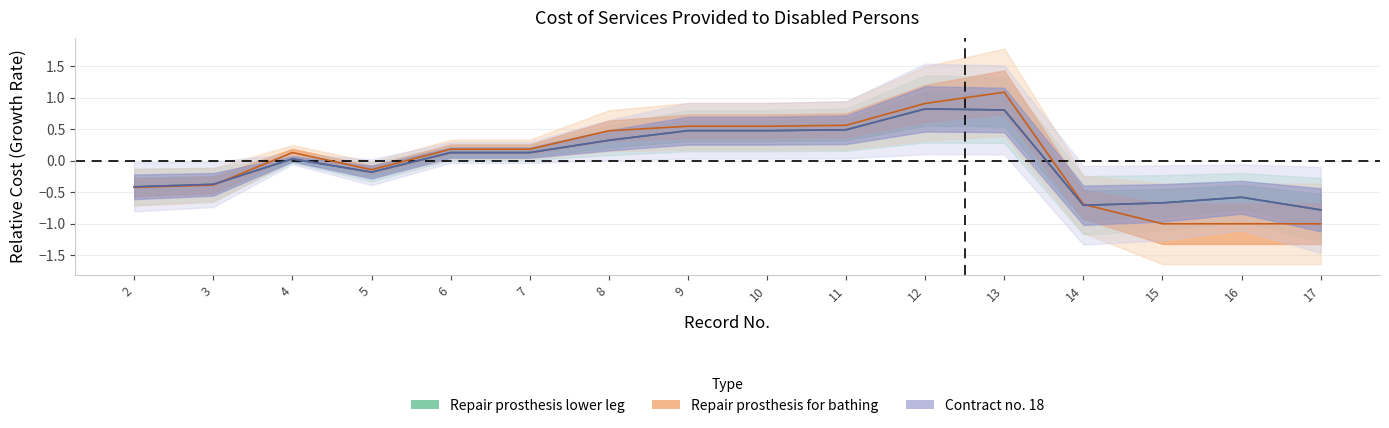

What is the smallest value displayed?

-1.0